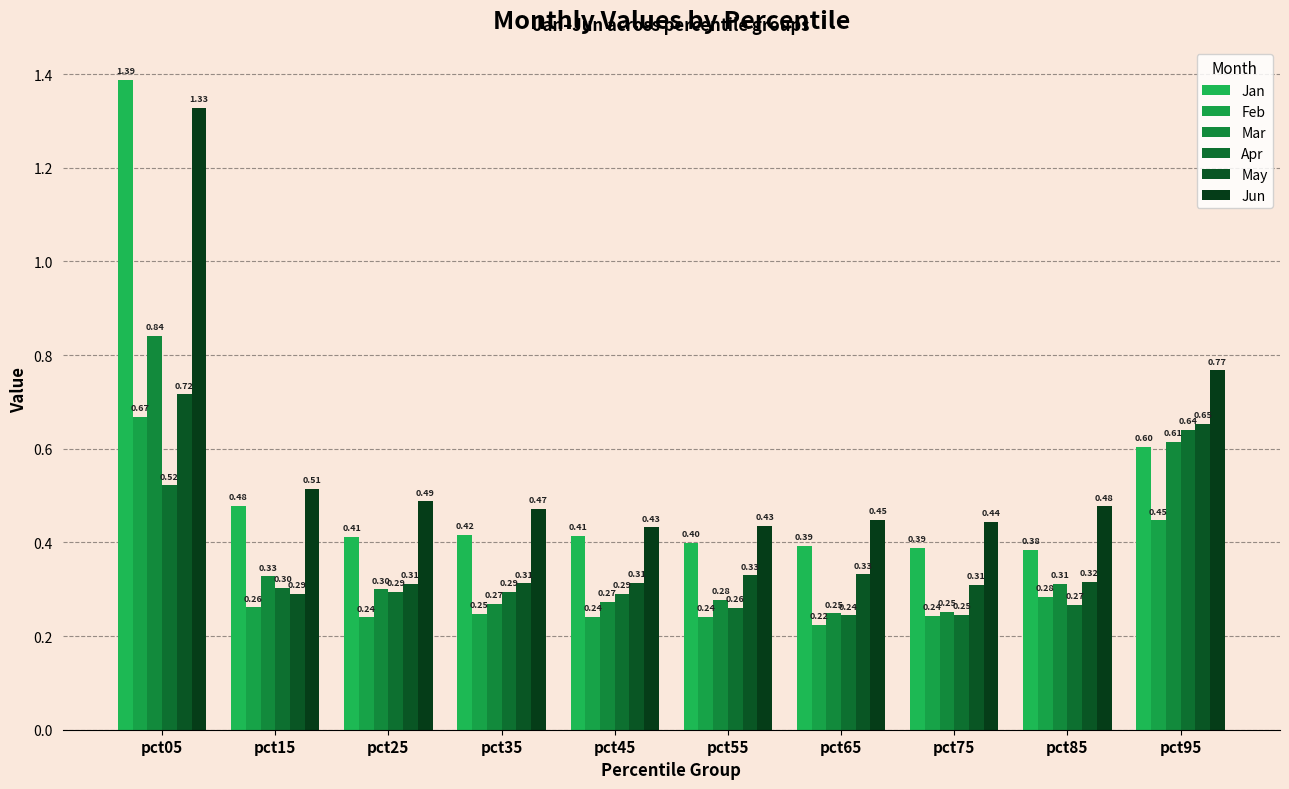

Which series has the largest range (max minus min)?

Jan